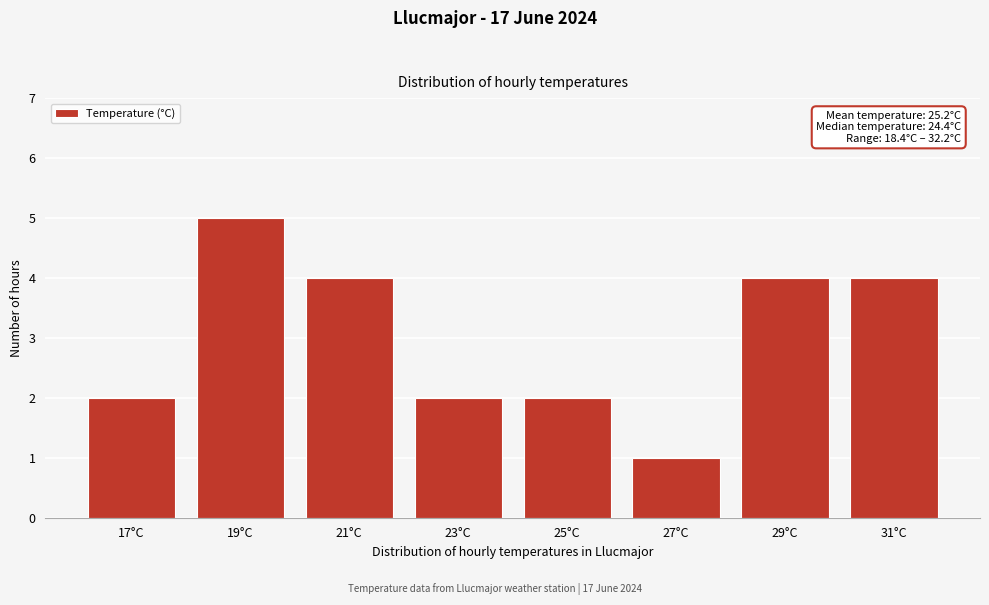

Reading right to left, what are all the values shown in this chart?

4	4	1	2	2	4	5	2